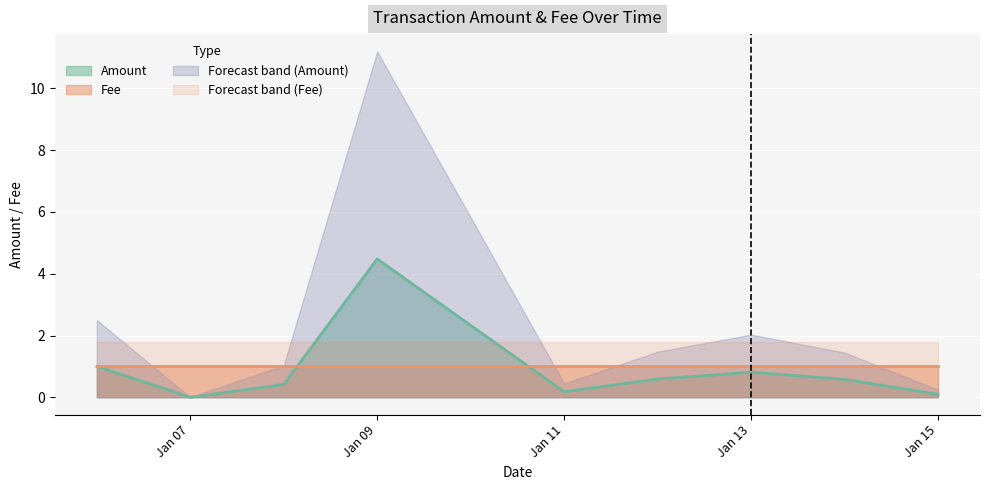

Rank the series by their maximum value, from lowest to highest.

Fee, Forecast band (Fee), Amount, Forecast band (Amount)